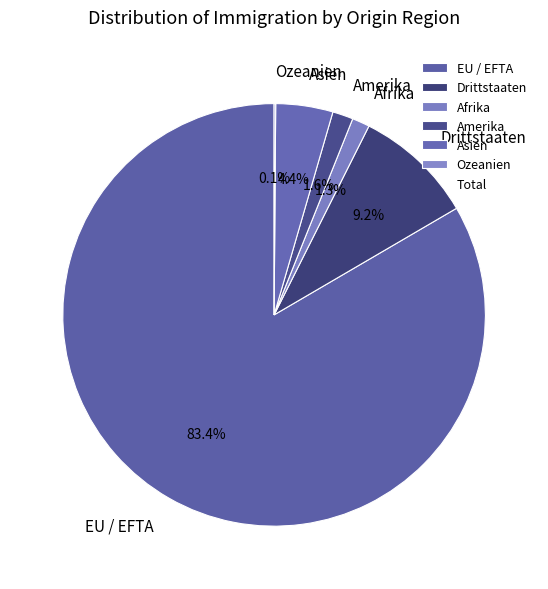

Is it true that Asien is 4% of the pie?

True